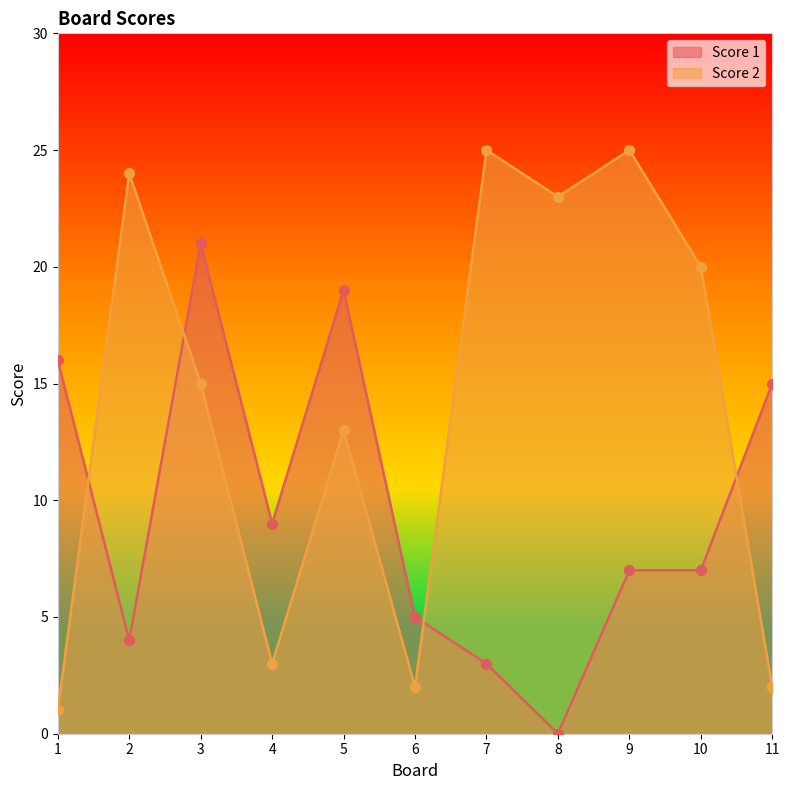

Which series has the largest total across all categories?

Score 2